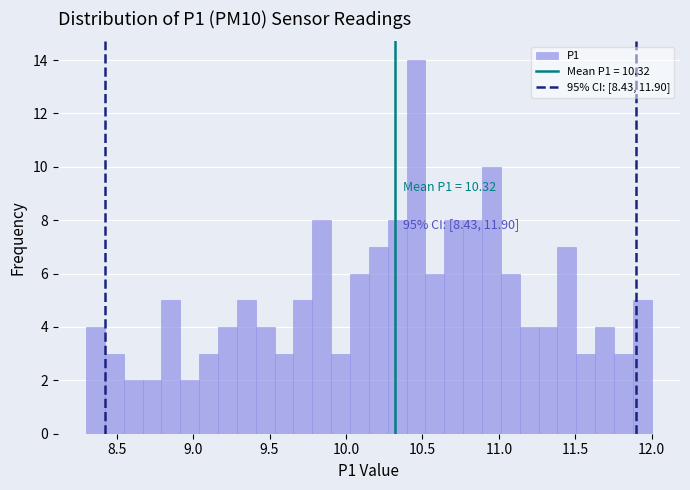

Read against the x-axis, roughly where is the centre of the tallest bar?

10.45